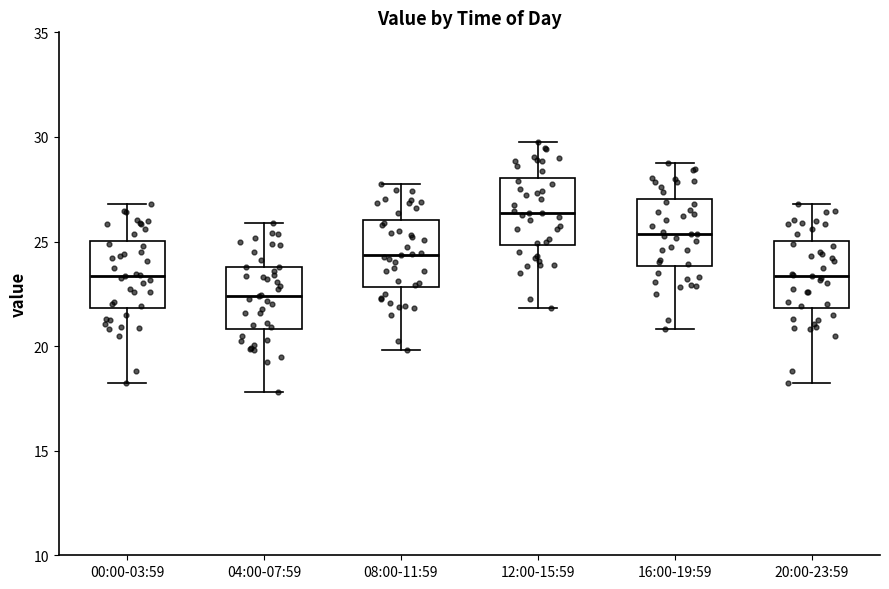

Reading left to right, transcribe this box plot: for each box, give where its median line is, the range the box spans, and where its two whiskers end, as read against the y-axis. The values are not printed on the chart, so give them approximately, as read against the axis.

00:00-03:59: median 23.5, box 22.0 to 25.0, whiskers 18.0 to 27.0
04:00-07:59: median 22.5, box 21.0 to 24.0, whiskers 18.0 to 26.0
08:00-11:59: median 24.5, box 23.0 to 26.0, whiskers 20.0 to 28.0
12:00-15:59: median 26.5, box 25.0 to 28.0, whiskers 22.0 to 30.0
16:00-19:59: median 25.5, box 24.0 to 27.0, whiskers 21.0 to 29.0
20:00-23:59: median 23.5, box 22.0 to 25.0, whiskers 18.0 to 27.0